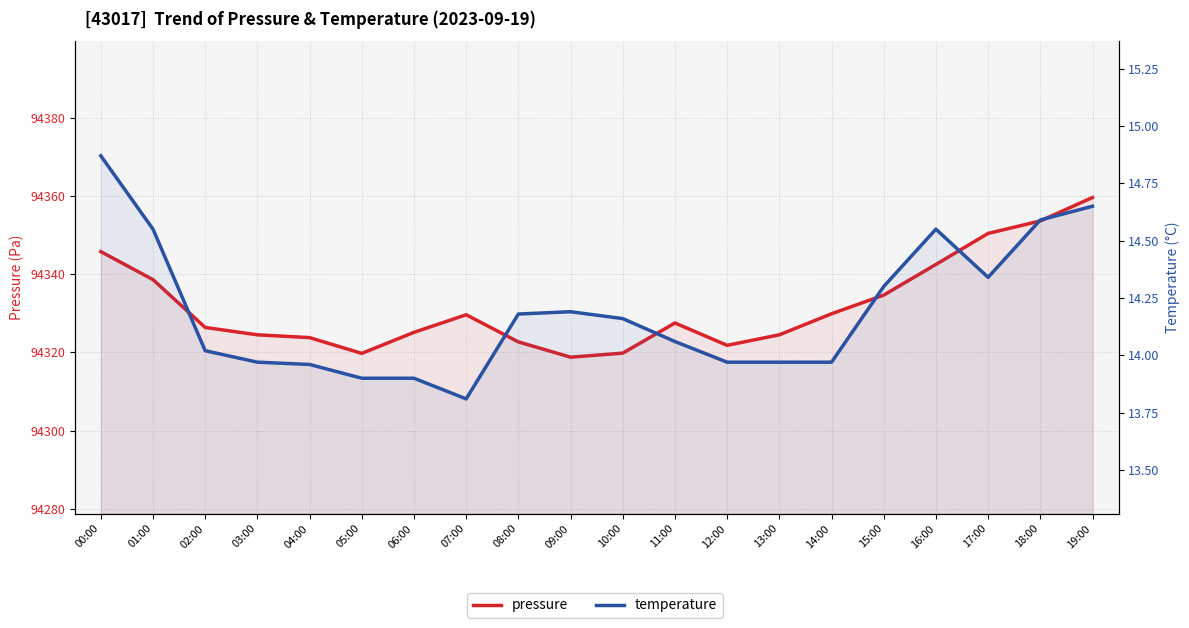

What position from the right is 15:00?

5